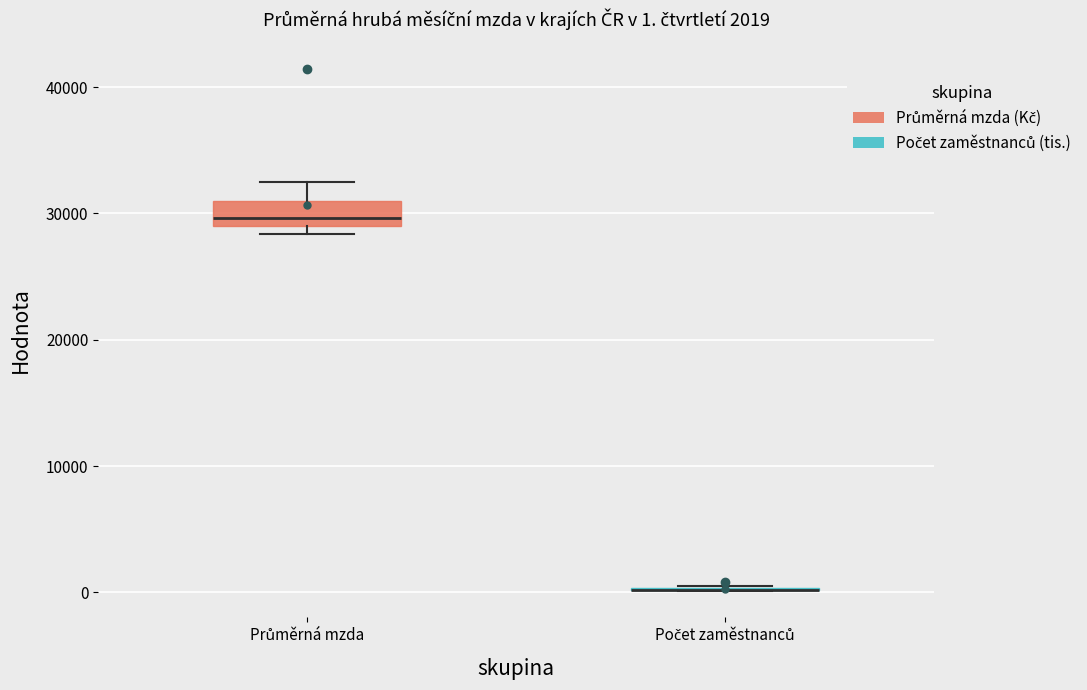

Comparing the boxes themselves (not the whiskers), which one is the tallest?

Průměrná mzda